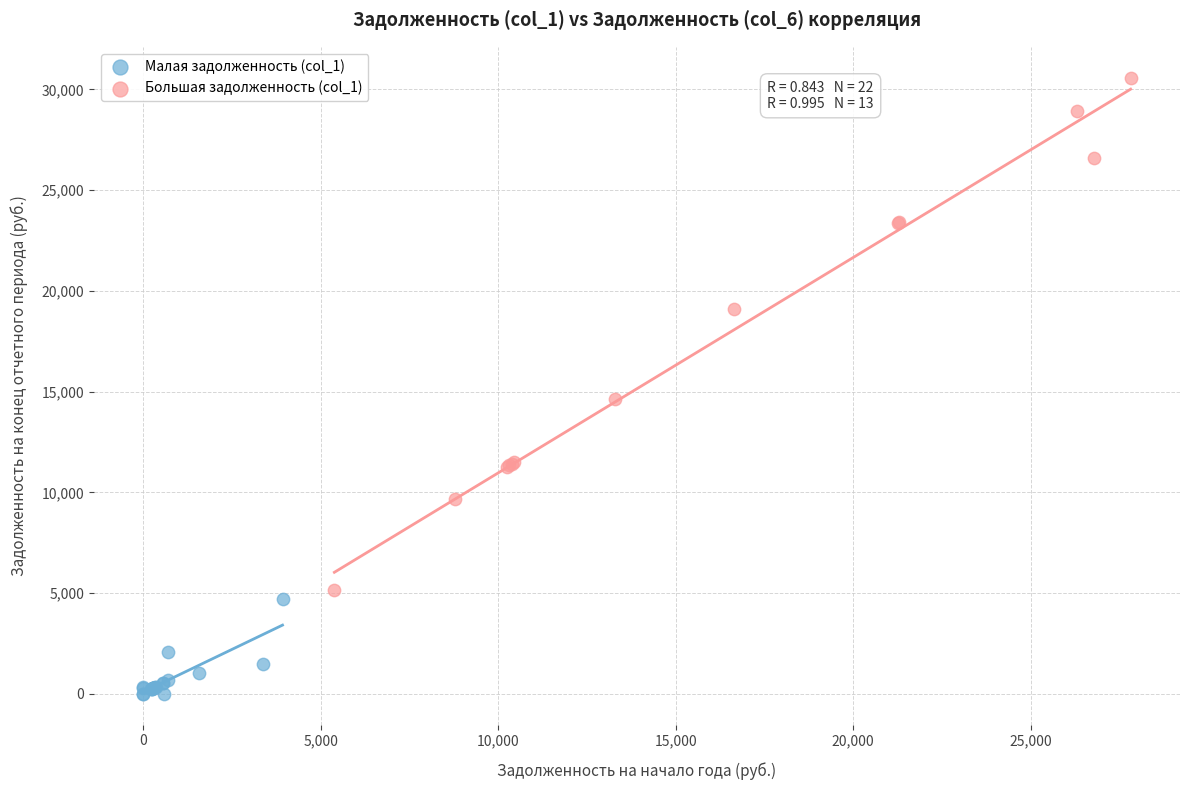

Which series contains the highest Y value?

Большая задолженность (col_1)